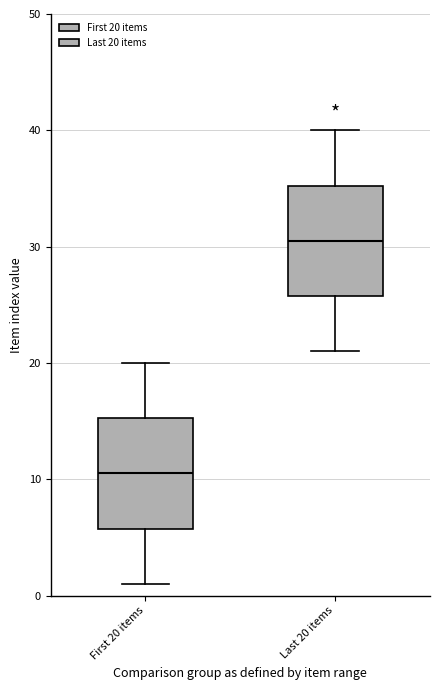

Which box has the lowest median line?

First 20 items